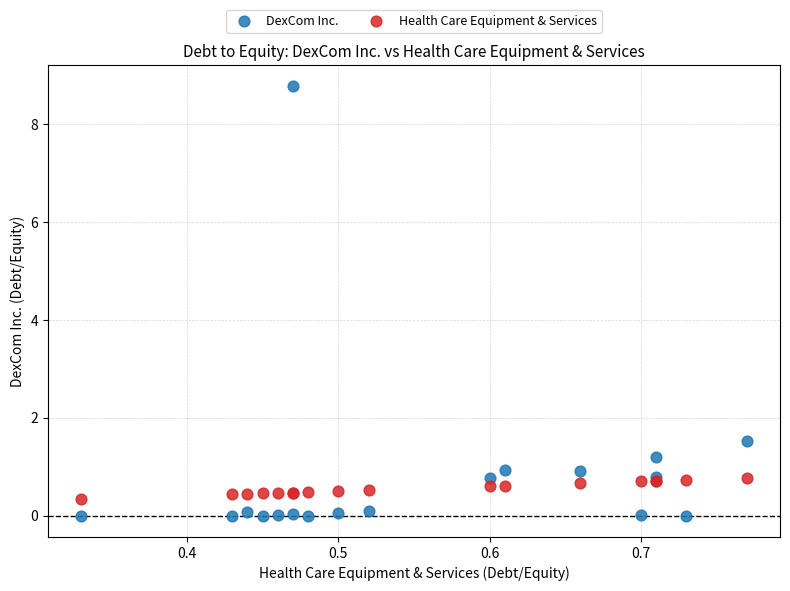

In the DexCom Inc. series, what Y value is closest to 4?

1.5